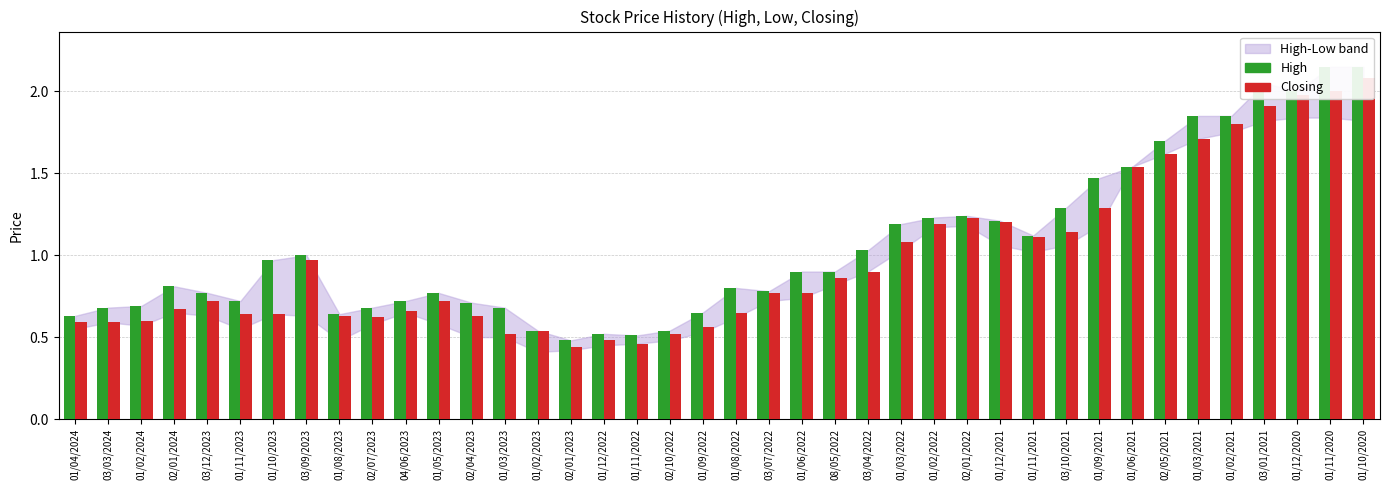

The High series shows 0.7 at 01/03/2023. True or false?

True